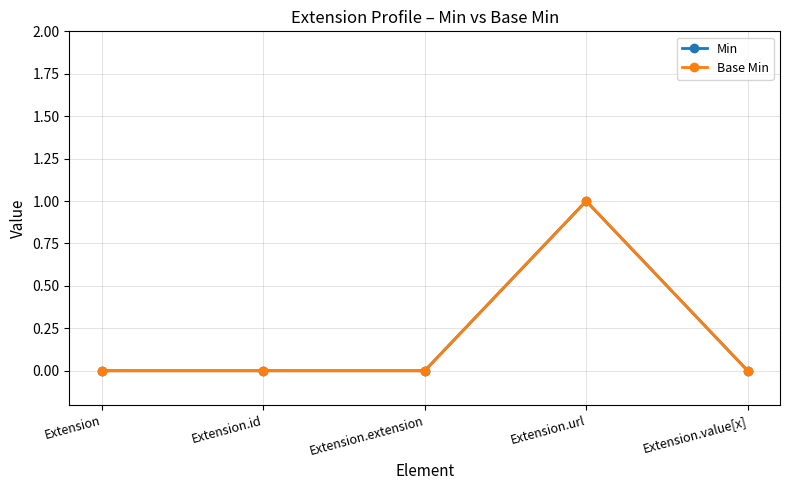

Is this an area chart (filled region under the line)?

No